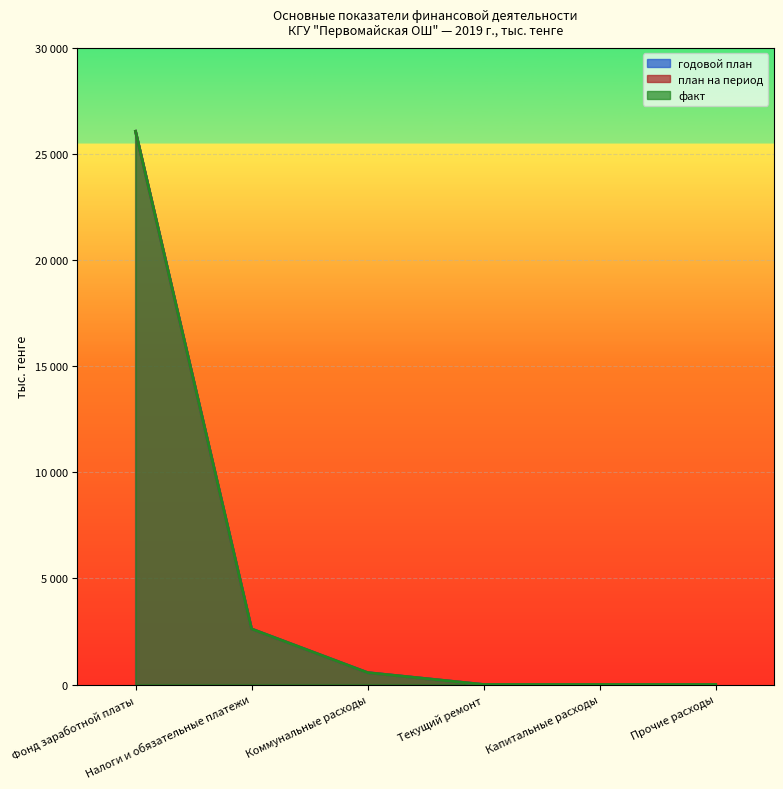

List the series in order of their peak value, highest first.

годовой план, план на период, факт